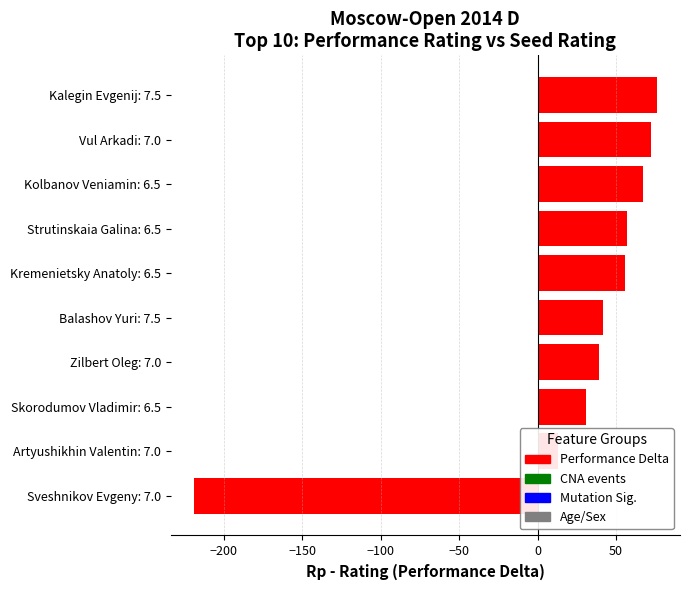

What value does the data have at Strutinskaia Galina: 6.5?

57